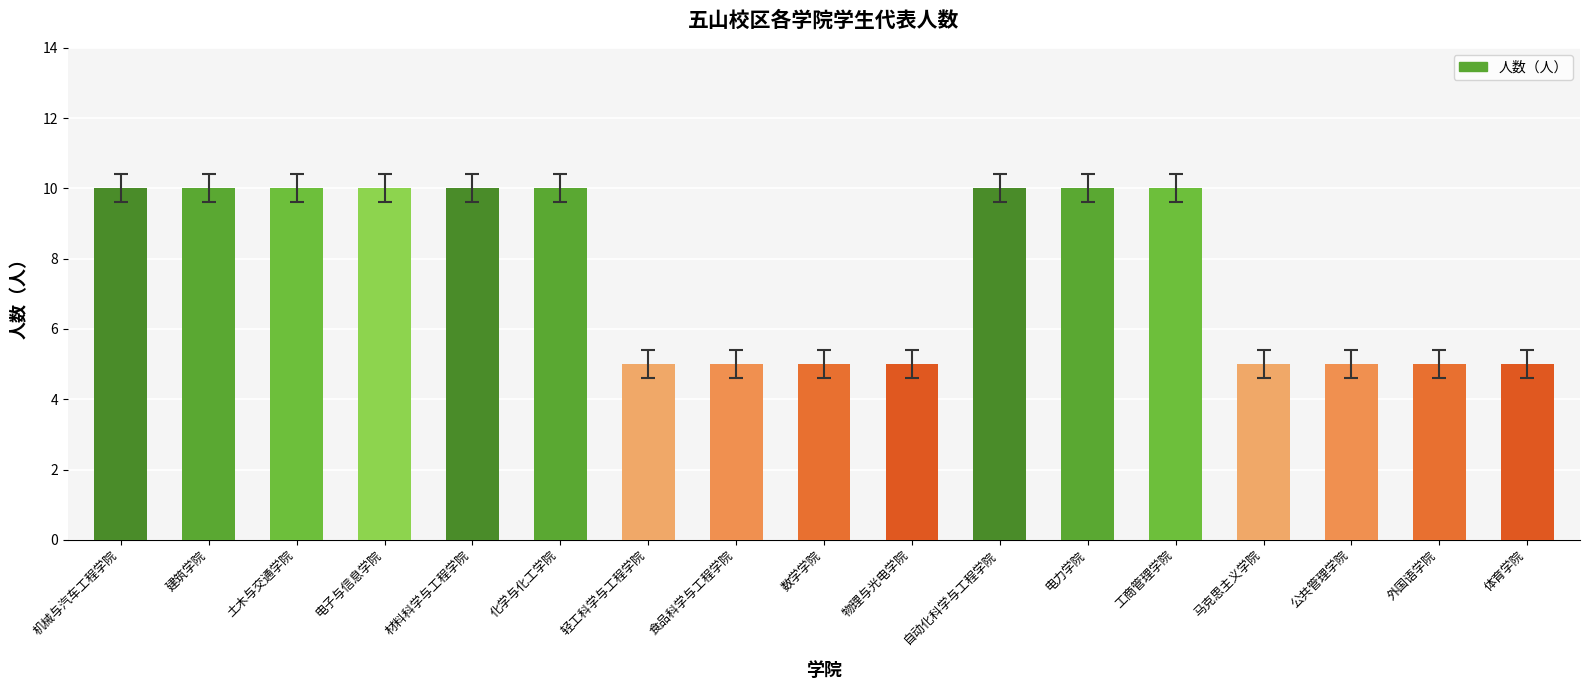

Approximately how many times larger is the value at 材料科学与工程学院 compared to 机械与汽车工程学院?

1.0